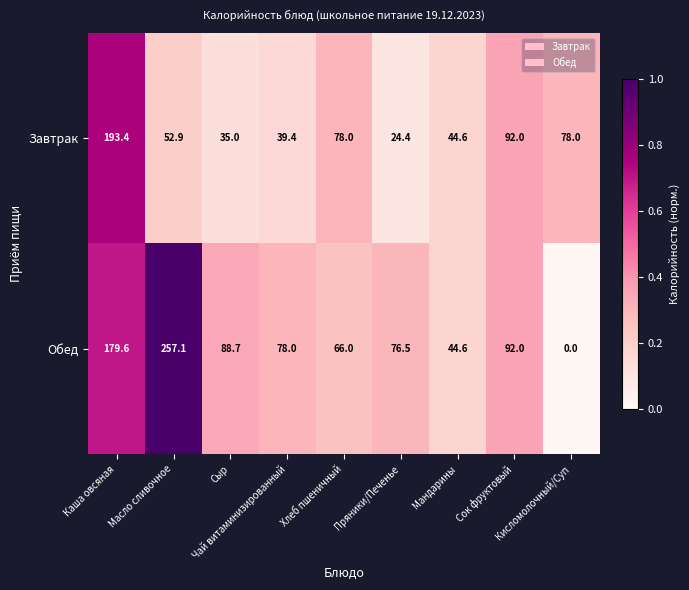

Which category has the highest value across all series?

Масло сливочное